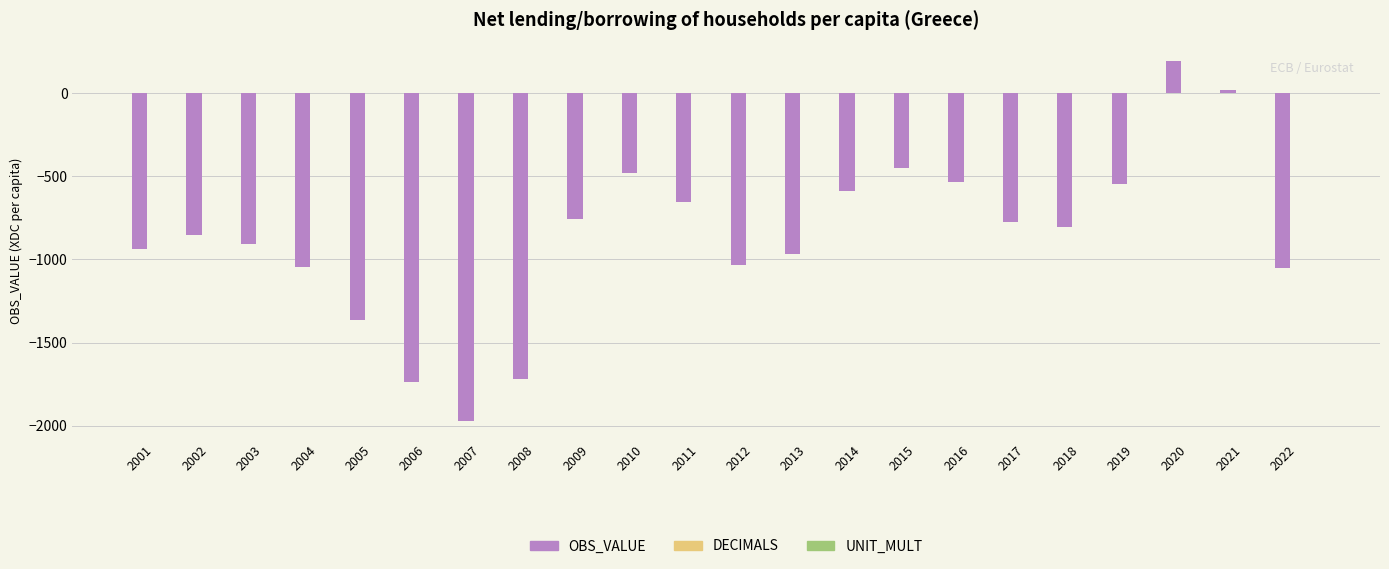

What is the maximum value shown in the chart?

196.0